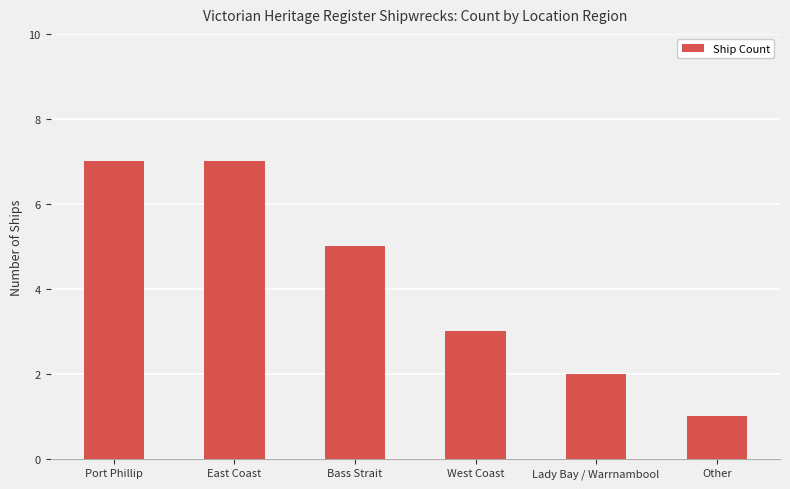

How many distinct data groups are displayed?

1